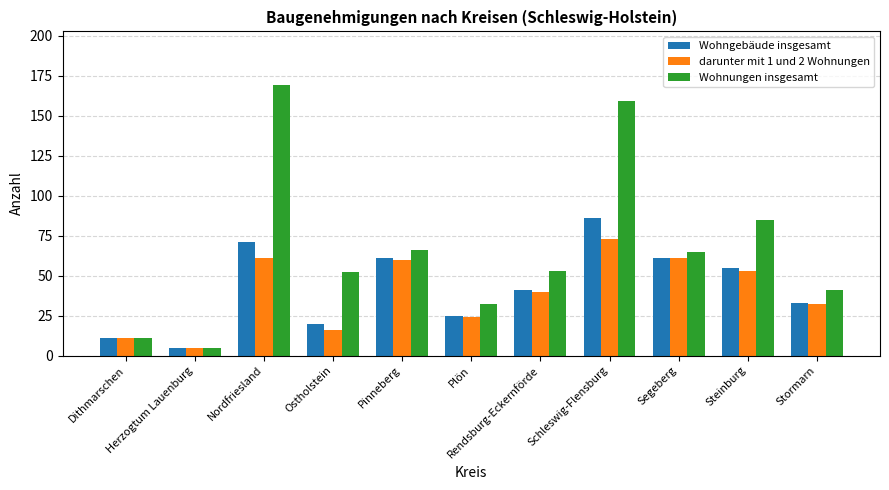

What is the maximum value shown in the chart?

169